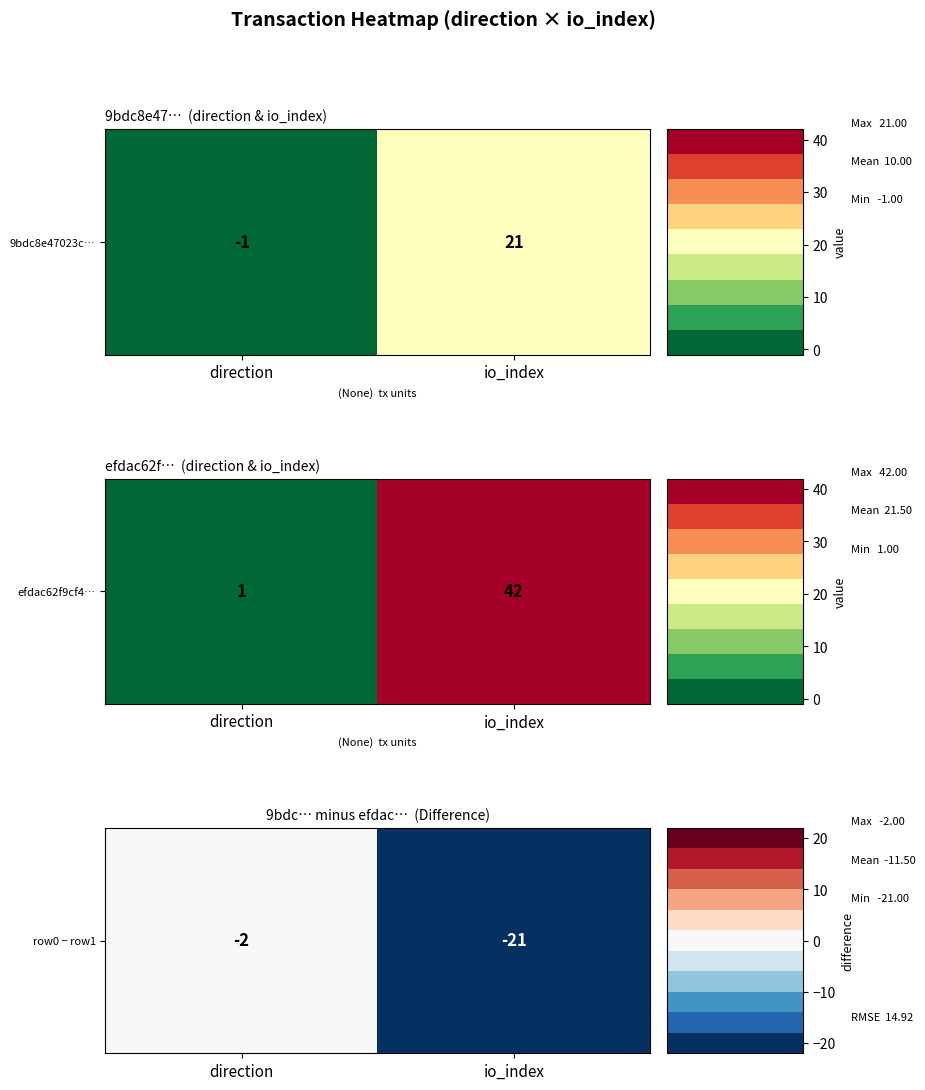

Which label corresponds to the smallest value in the chart?

io_index